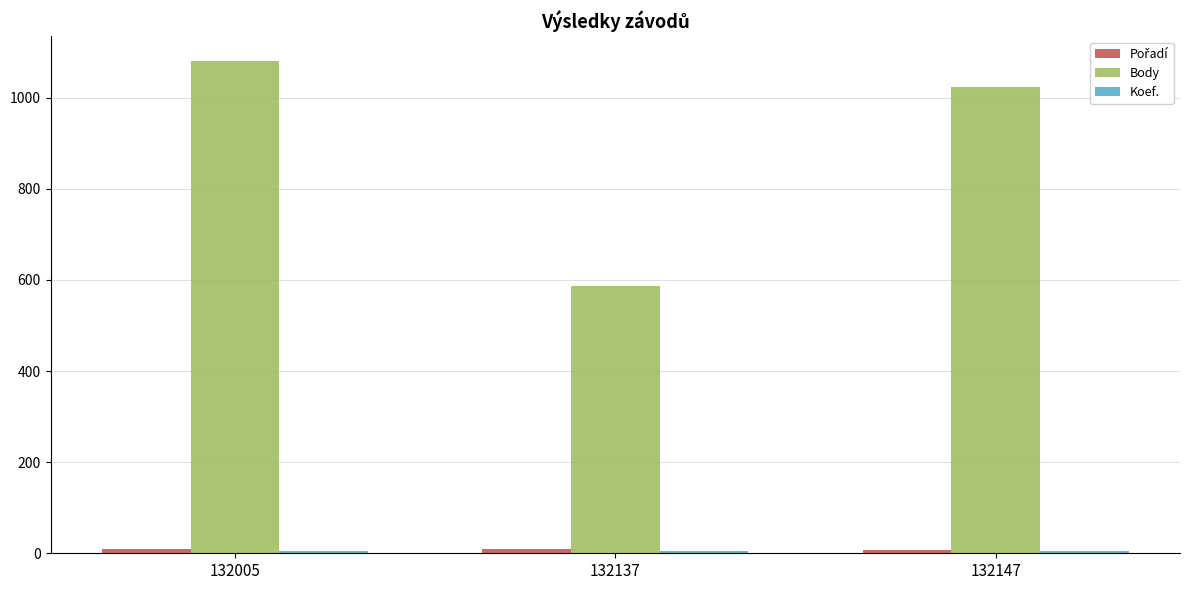

The value of Body at 132137 is 852. True or false?

False